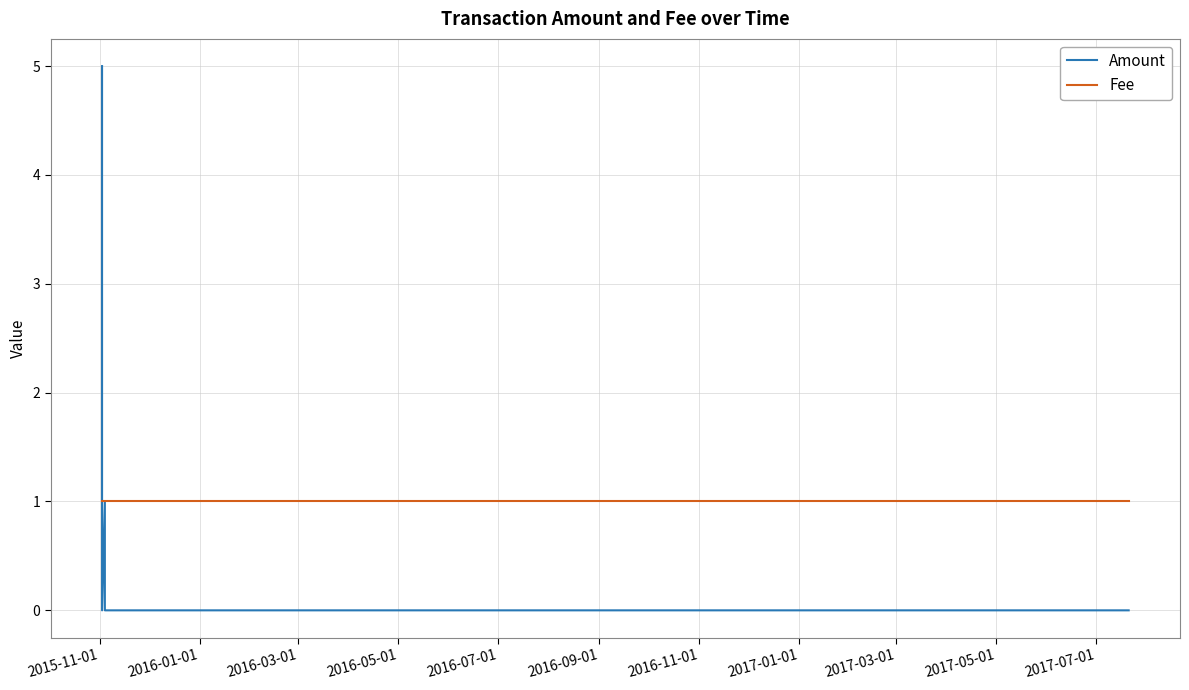

Rank the series by their maximum value, from lowest to highest.

Fee, Amount